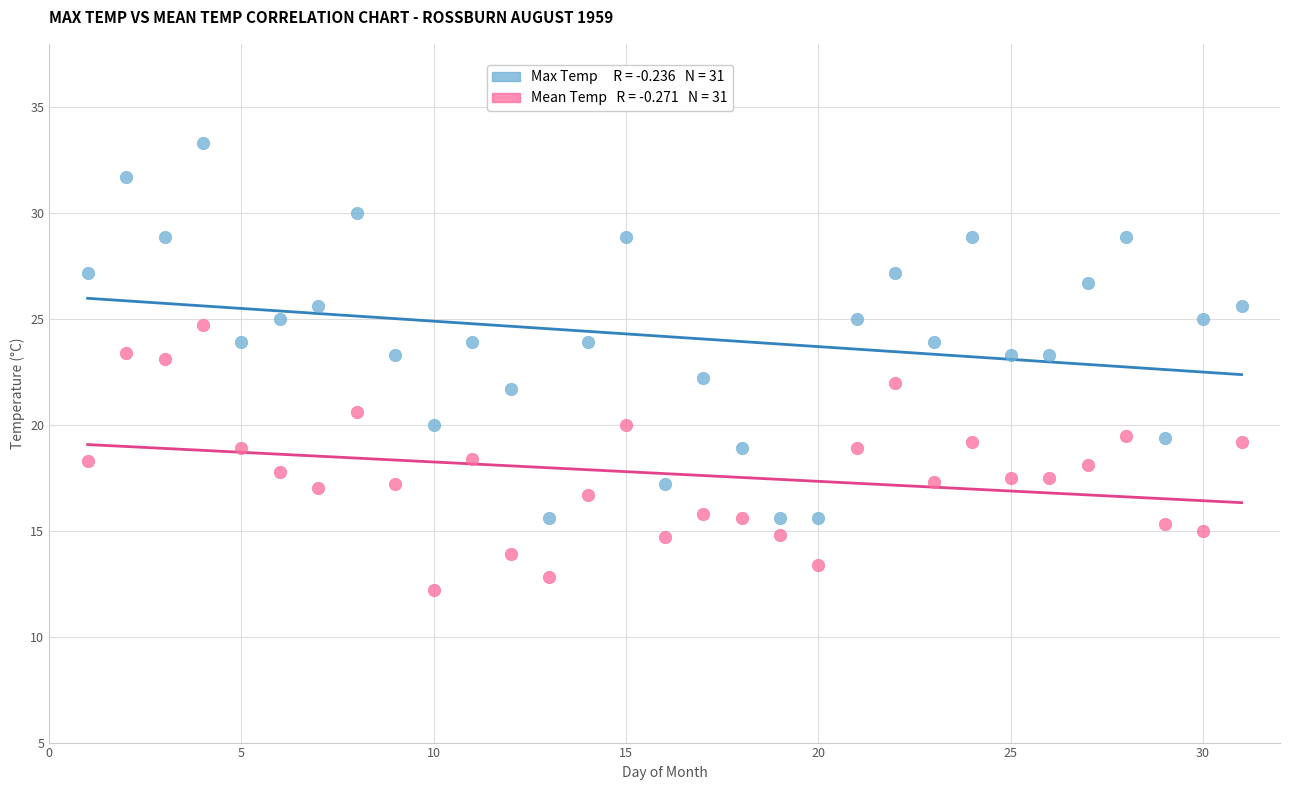

Across all data points, what is the range of X values (max minus min)?

30.0